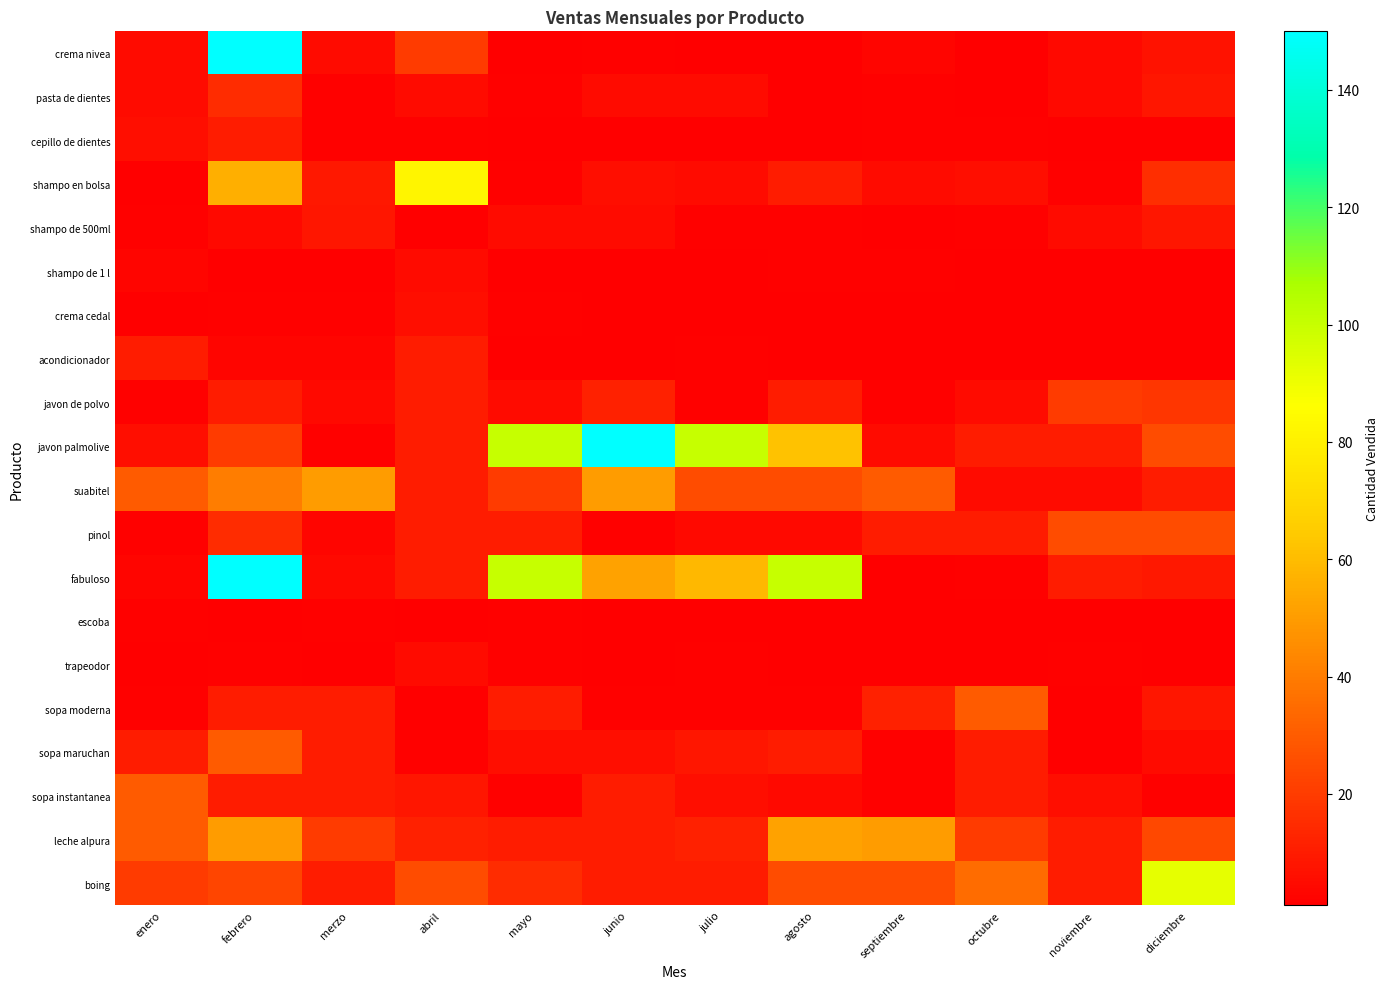

Which has a higher value, enero or mayo?

enero